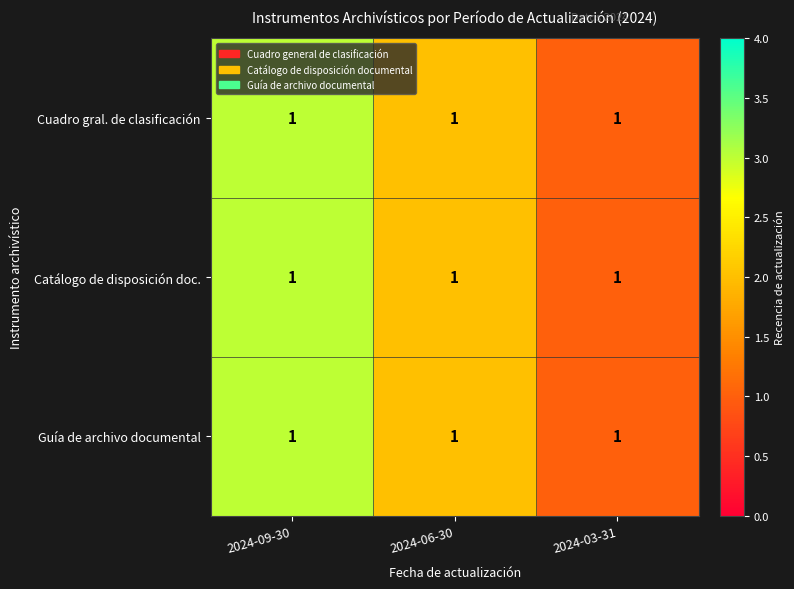

Between 2024-09-30 and 2024-03-31, which series saw the biggest shift?

Cuadro gral. de clasificación